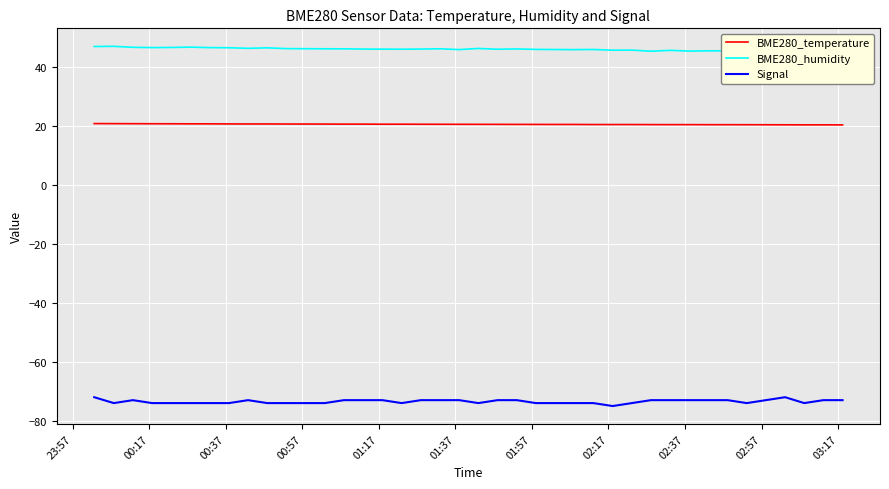

List the series in order of their peak value, highest first.

BME280_humidity, BME280_temperature, Signal